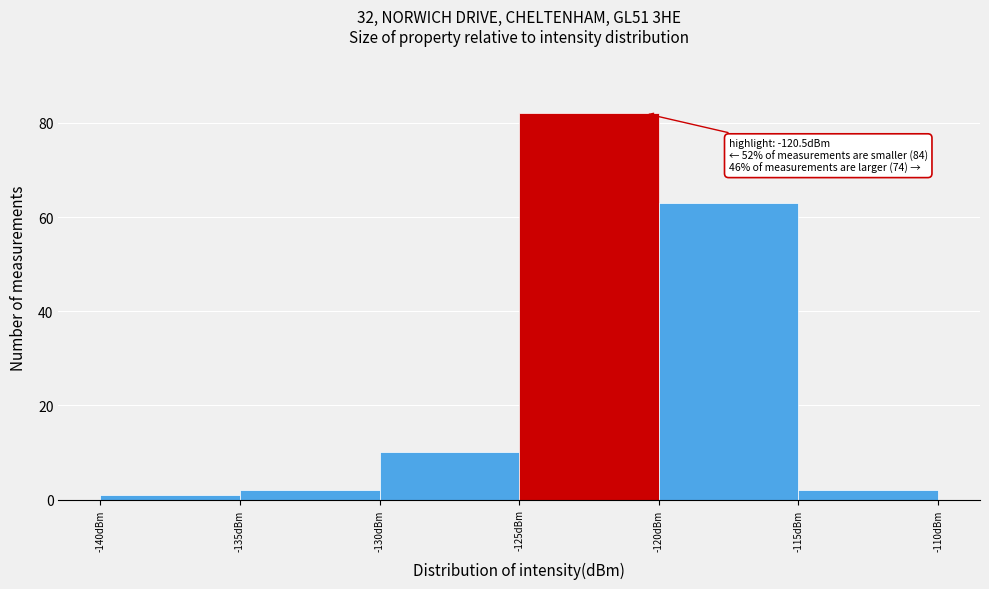

Which range on the x-axis has the tallest bar?

-125 to -120